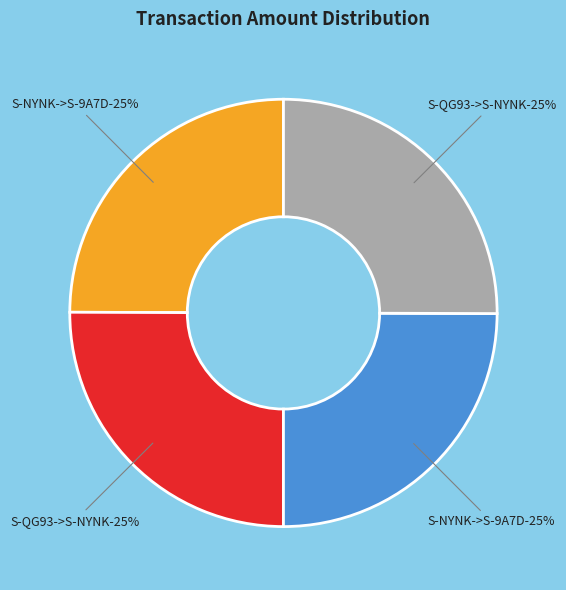

How many slices are in this pie chart?

4